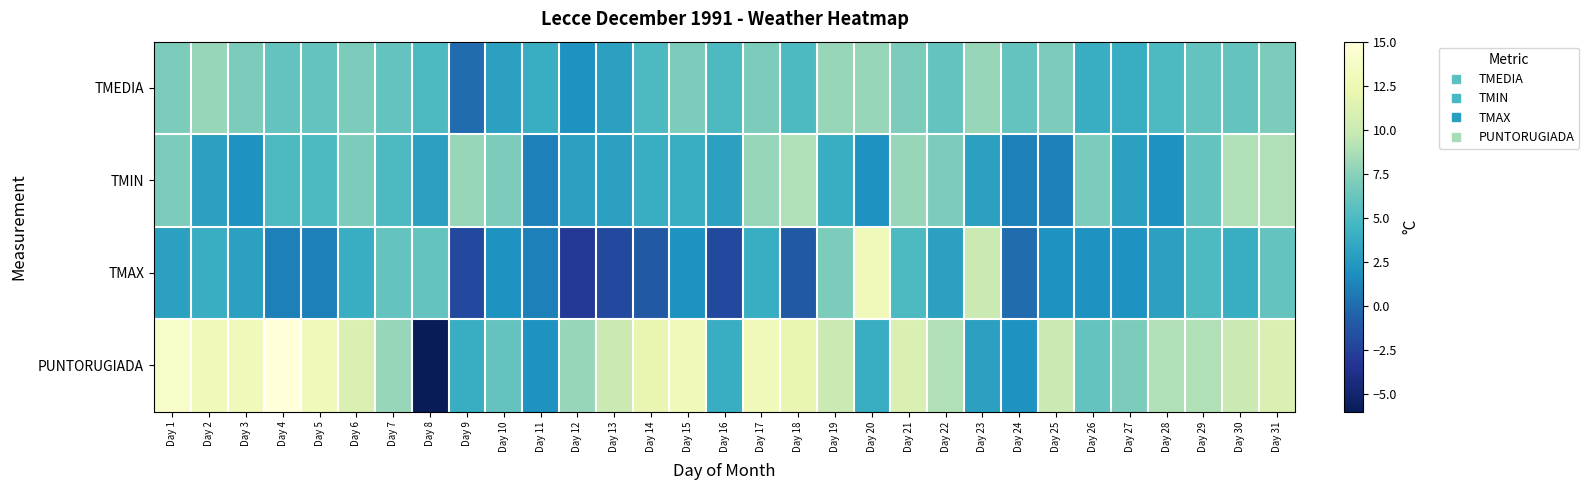

Rank the series by their maximum value, from lowest to highest.

TMEDIA, TMIN, TMAX, PUNTORUGIADA